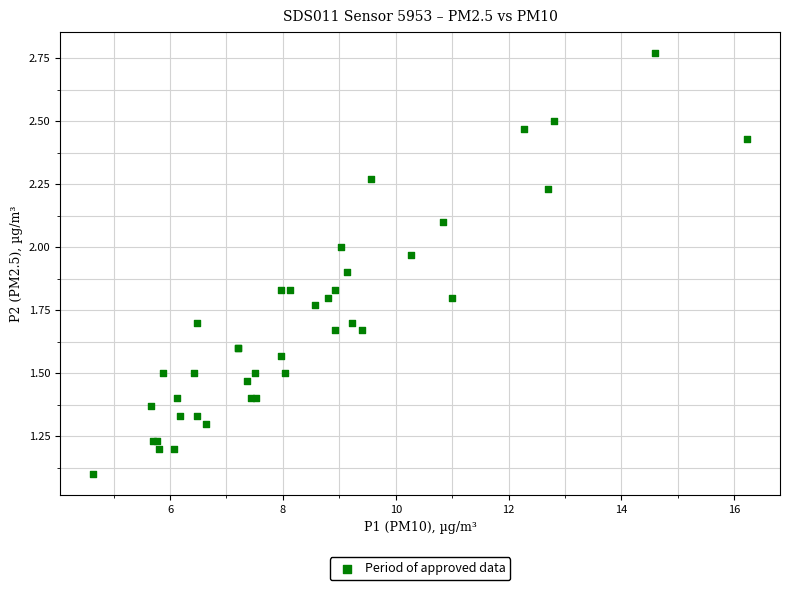

What Y value in the scatter plot is closest to 1?

1.1